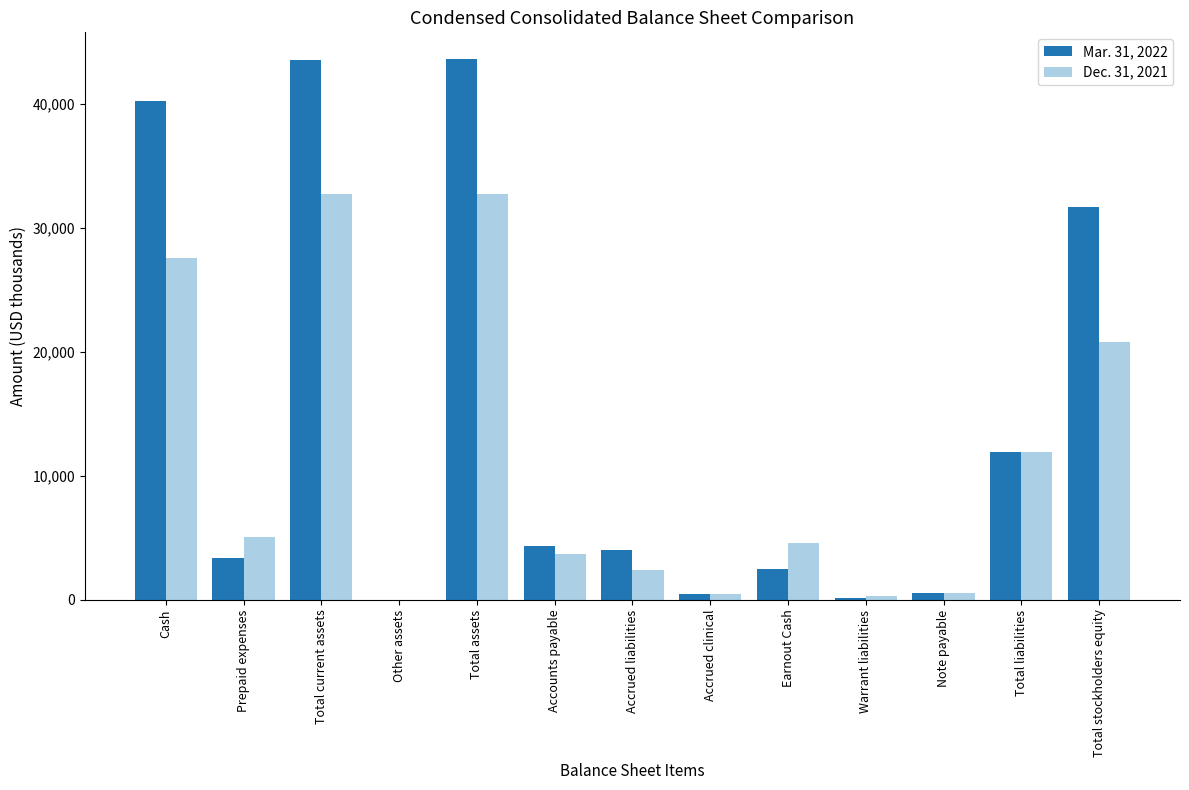

Which series has the largest total across all categories?

Mar. 31, 2022